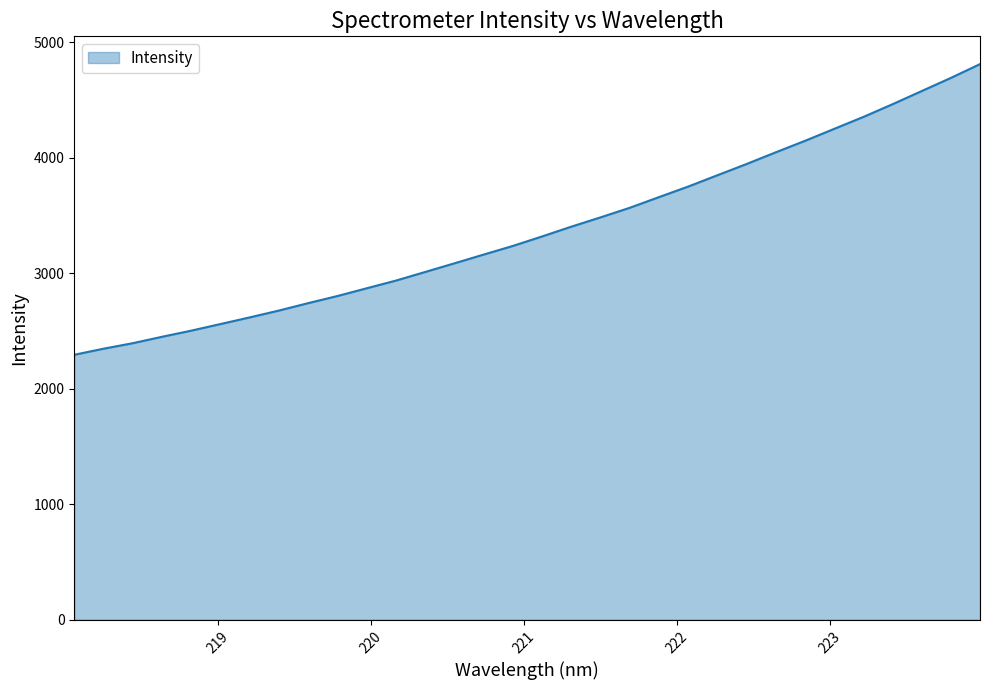

What is the difference between the maximum and minimum values?

2516.1